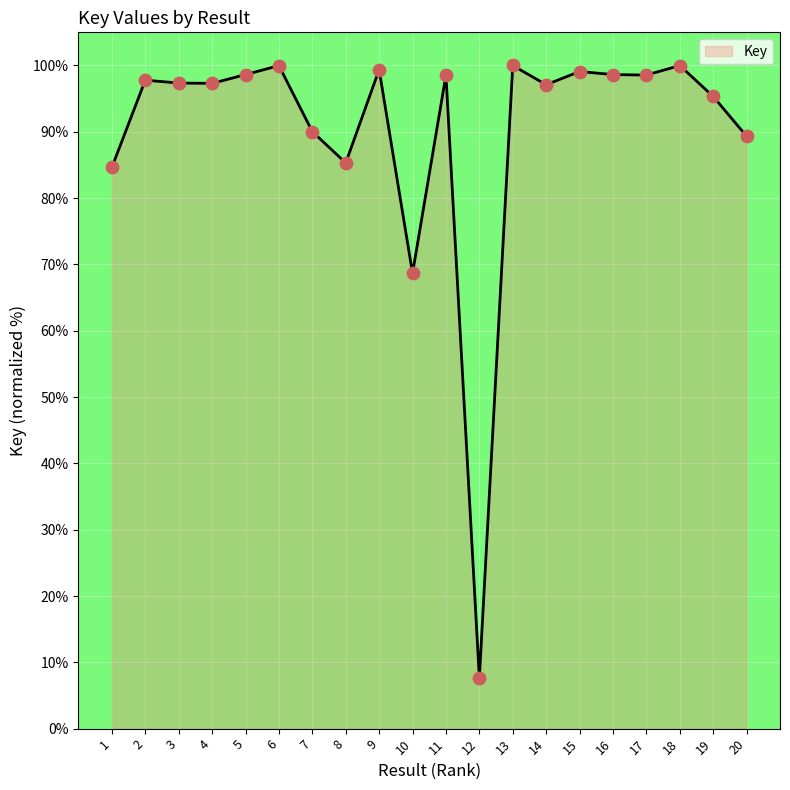

Between 20 and 10, which is larger?

20